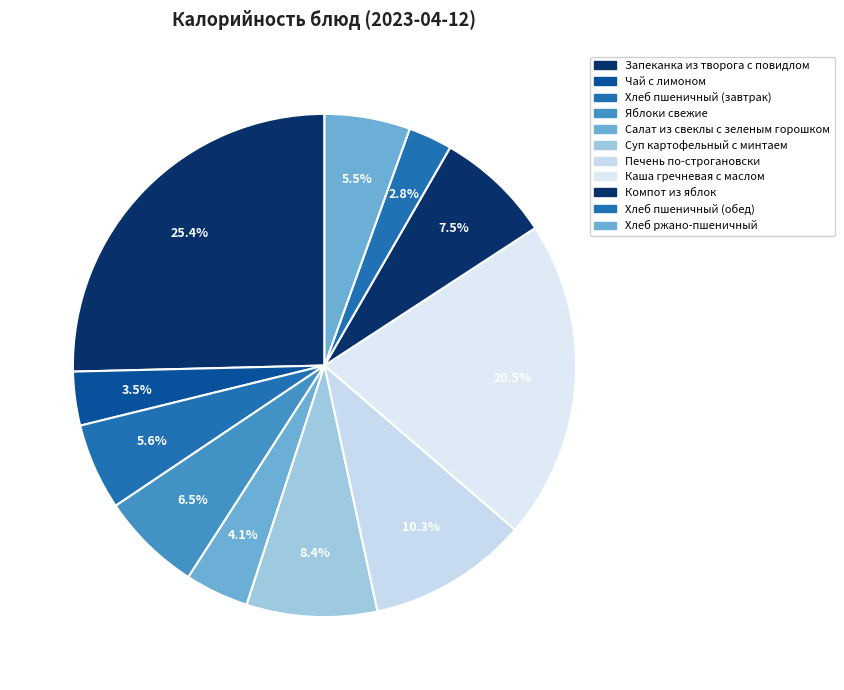

How many slices are in this pie chart?

11